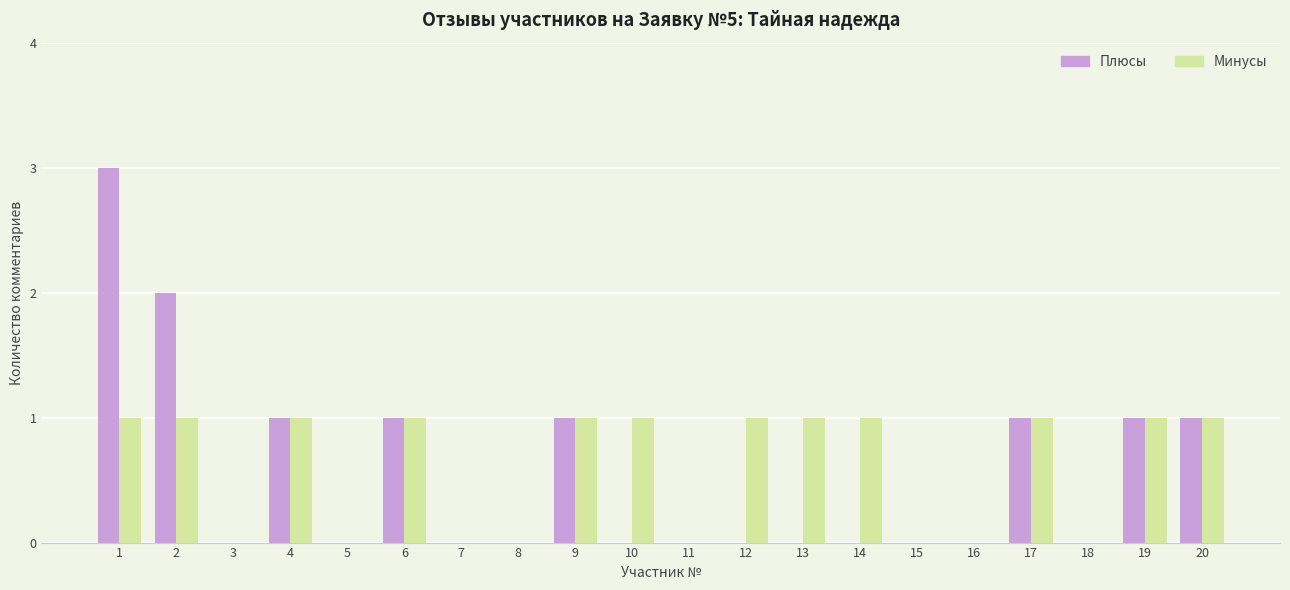

The Минусы series shows 1 at 6. True or false?

True